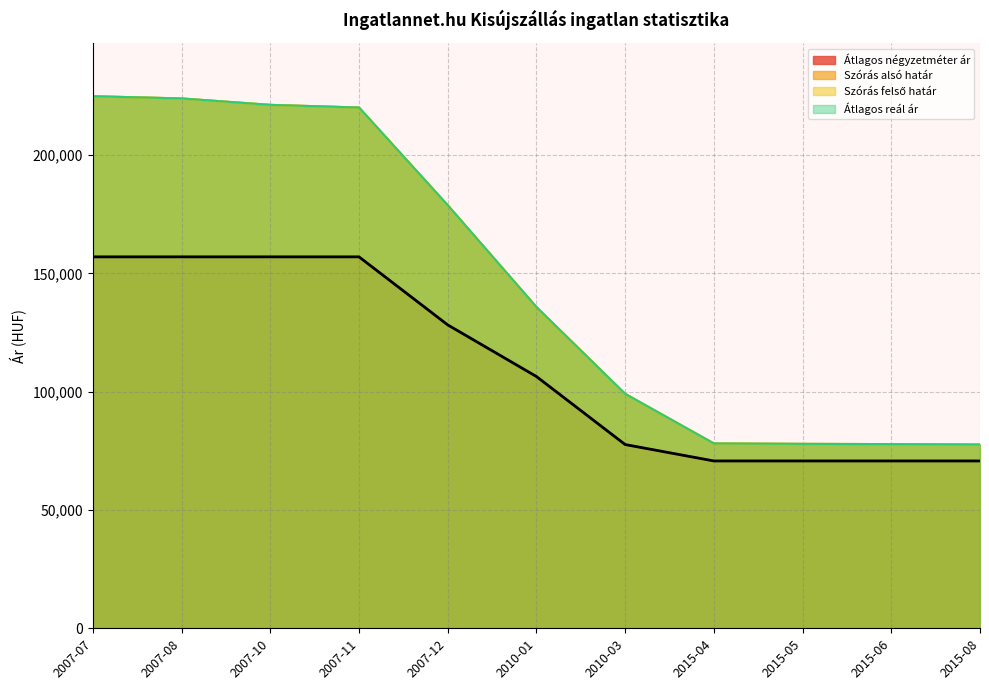

Reading left to right, transcribe all the data shown in this chart.

Átlagos négyzetméter ár: 157000	157000	157000	157000	128244	106427	77670	70731	70731	70731	70731
Szórás alsó határ: 224903	223960	221250	220128	178846	135796	99103	78129	77954	77857	77664
Szórás felső határ: 224903	223960	221250	220128	178846	135796	99103	78129	77954	77857	77664
Átlagos reál ár: 224903	223960	221250	220128	178846	135796	99103	78129	77954	77857	77664